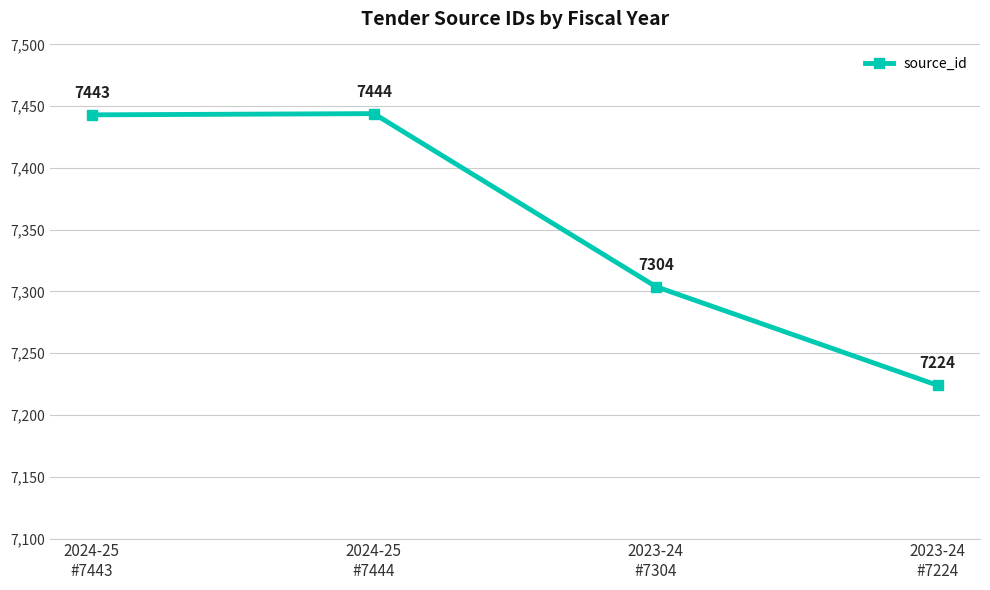

How many data points are less than 7443?

2